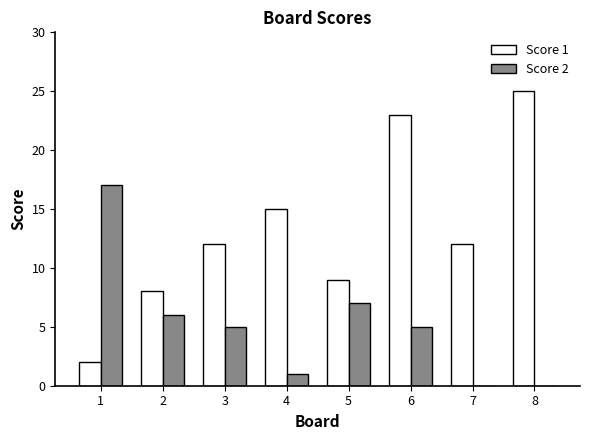

Reading left to right, extract all data points from this chart.

Score 1: 1=2	2=8	3=12	4=15	5=9	6=23	7=12	8=25
Score 2: 1=17	2=6	3=5	4=1	5=7	6=5	7=0	8=0